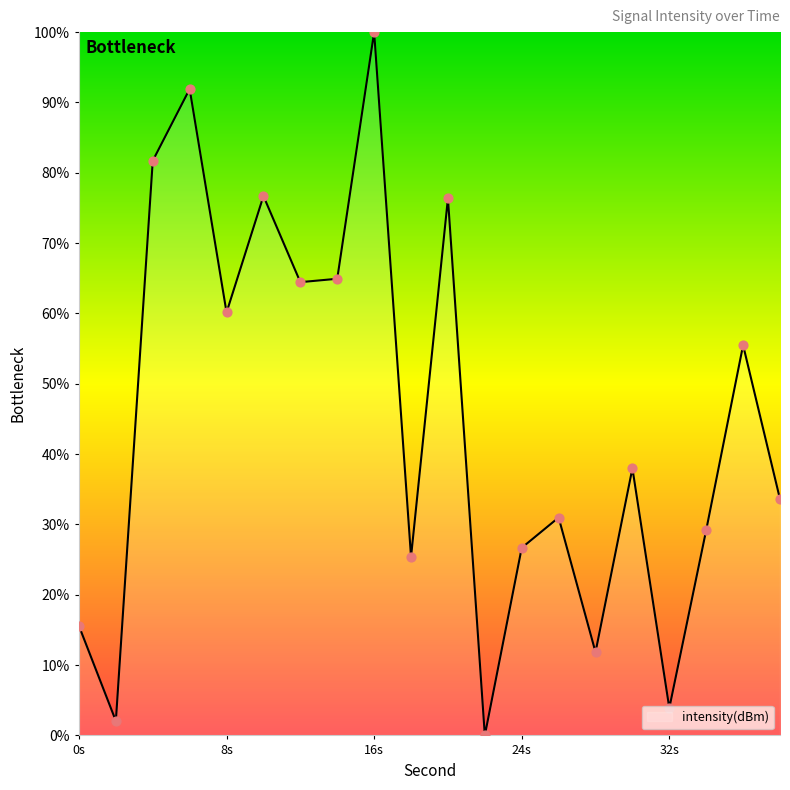

What is the greatest value displayed?

100.0